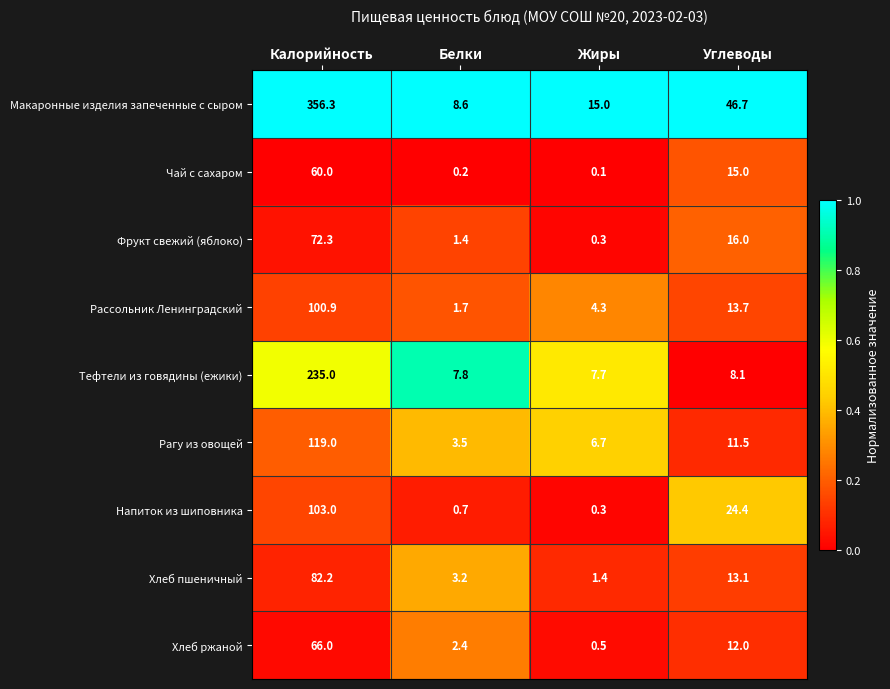

How many data points does each series have?

4